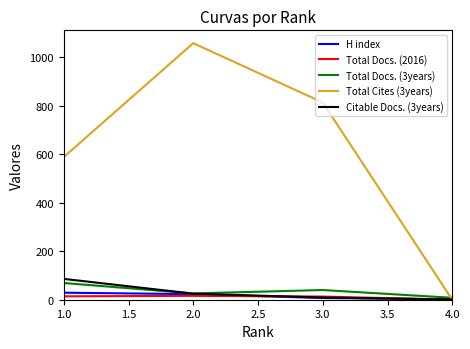

Which series has the largest total across all categories?

Total Cites (3years)